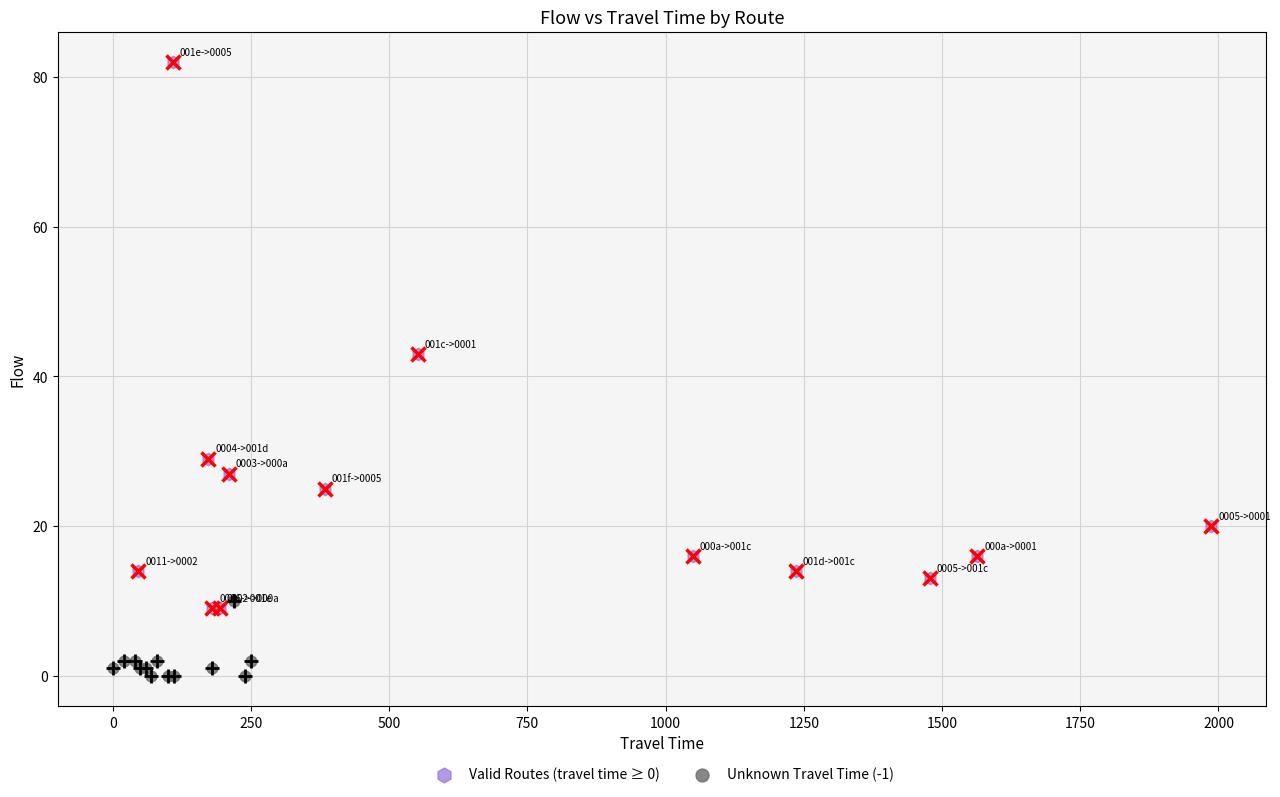

What are all the series names shown in the legend?

Valid Routes (travel time ≥ 0), Unknown Travel Time (-1)